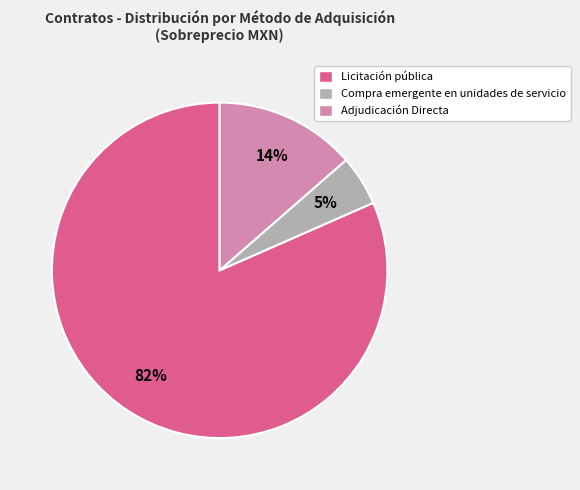

To the nearest percent, what percentage of the pie is Compra emergente en unidades de servicio?

5%